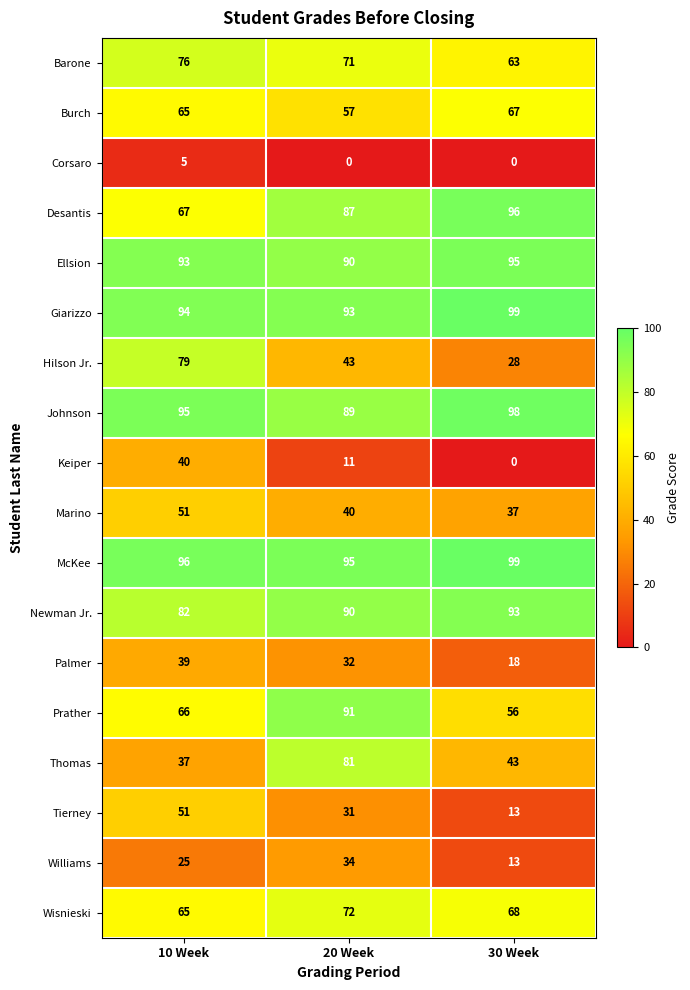

What is the difference between the maximum and minimum values in the Marino series?

14